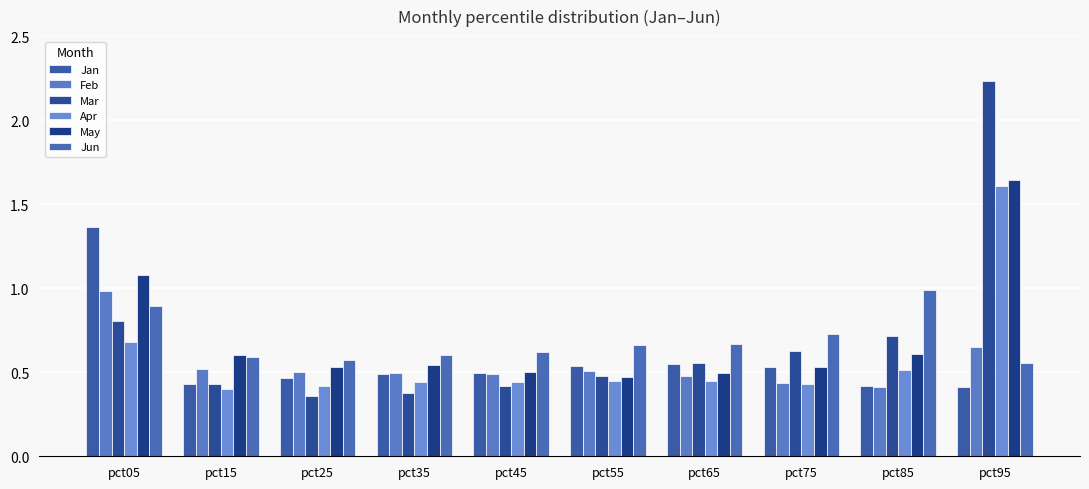

What is the spread (max minus min) of values at pct45?

0.2